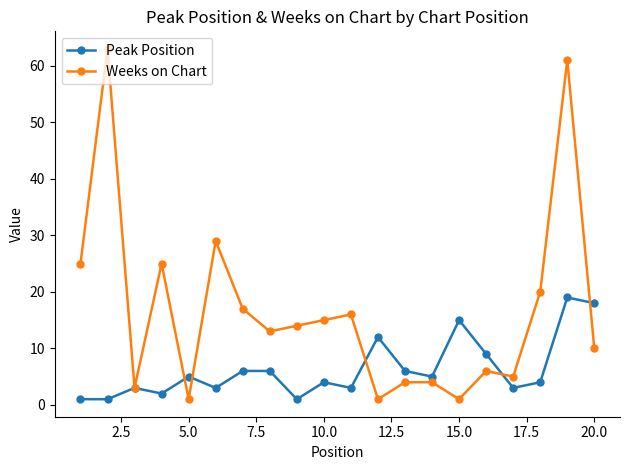

True or false: Weeks on Chart and Peak Position intersect in this chart.

True